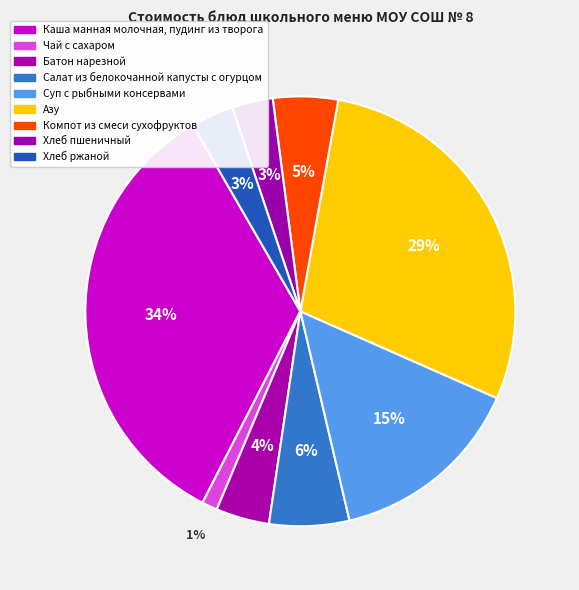

Count the number of slices in the pie.

9